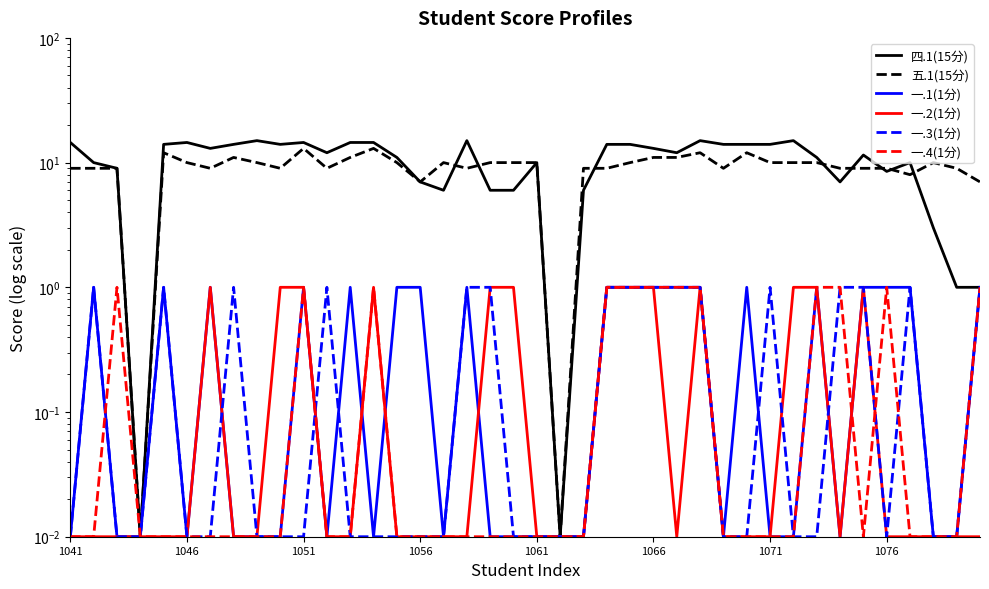

Is the value of 四.1(15分) at 1051 greater than the value of 一.4(1分) at 1056?

Yes